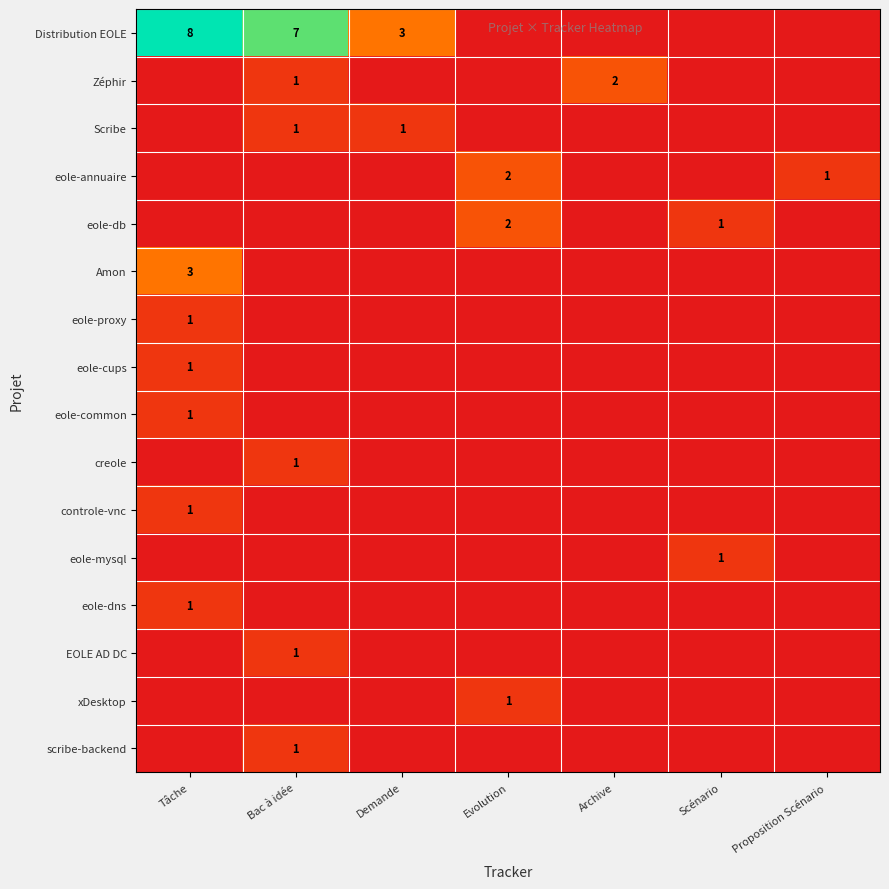

Is it true that eole-db equals 1 at Scénario?

True